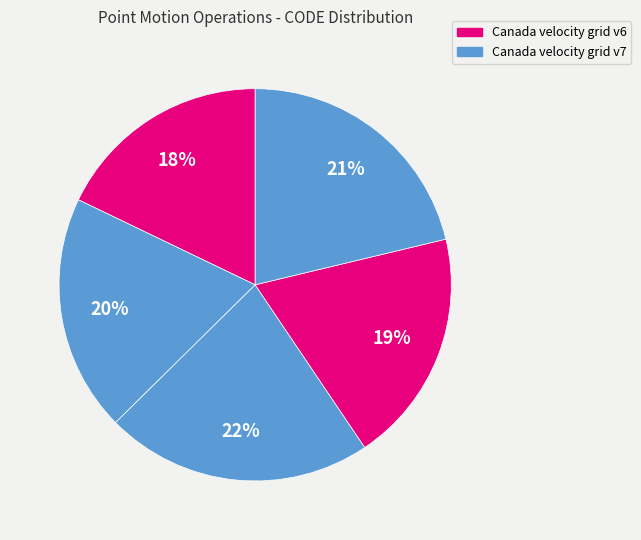

Count the number of slices in the pie.

5